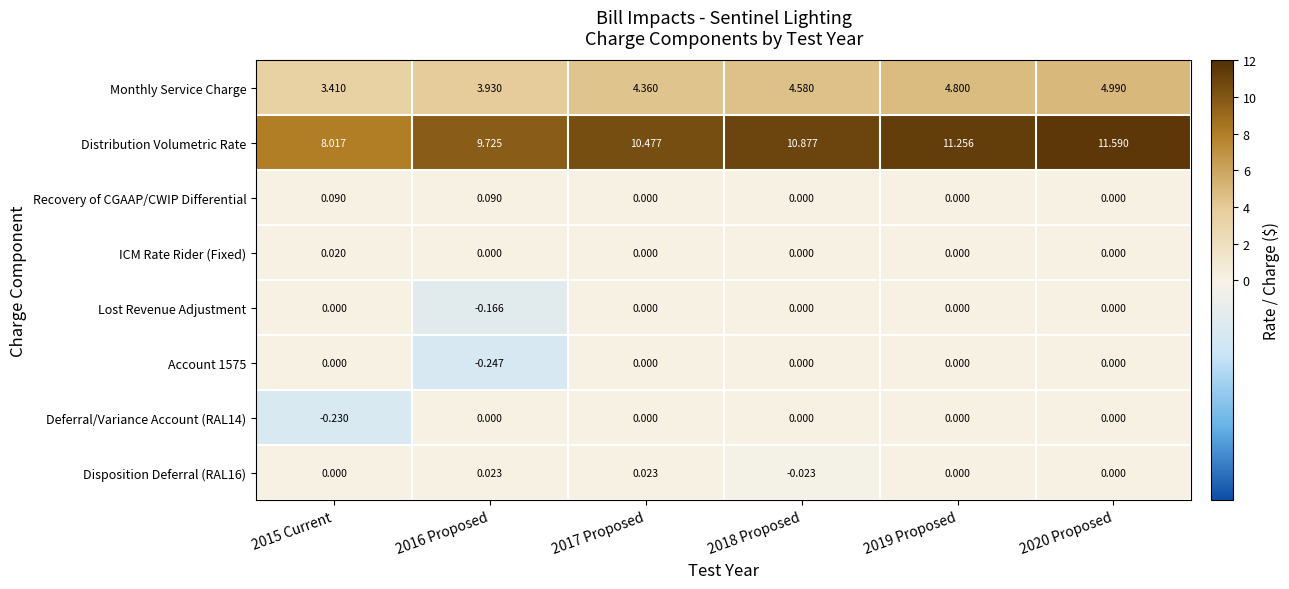

How many values in Lost Revenue Adjustment are below zero?

1